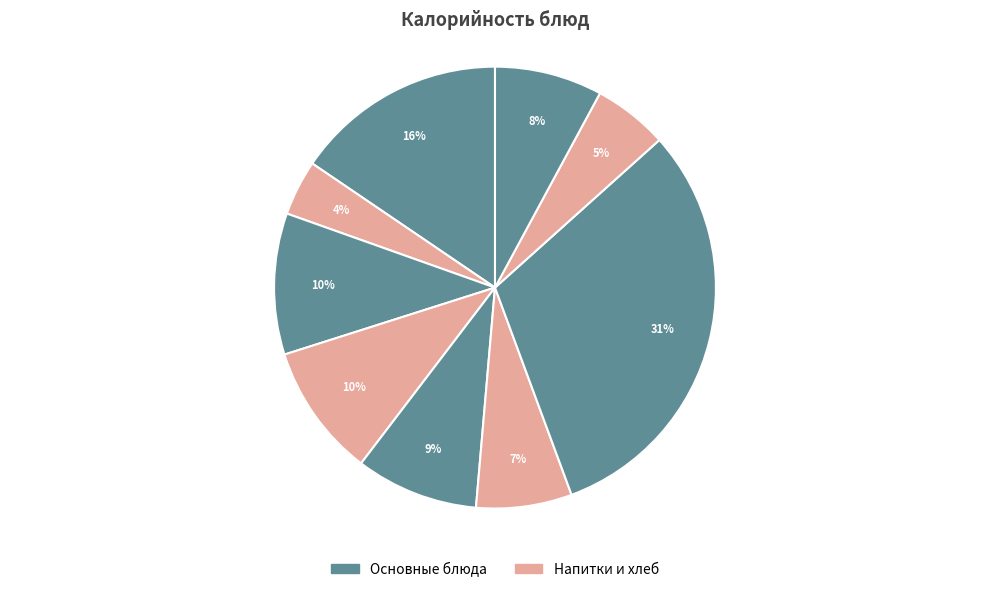

How many segments does this pie chart have?

9